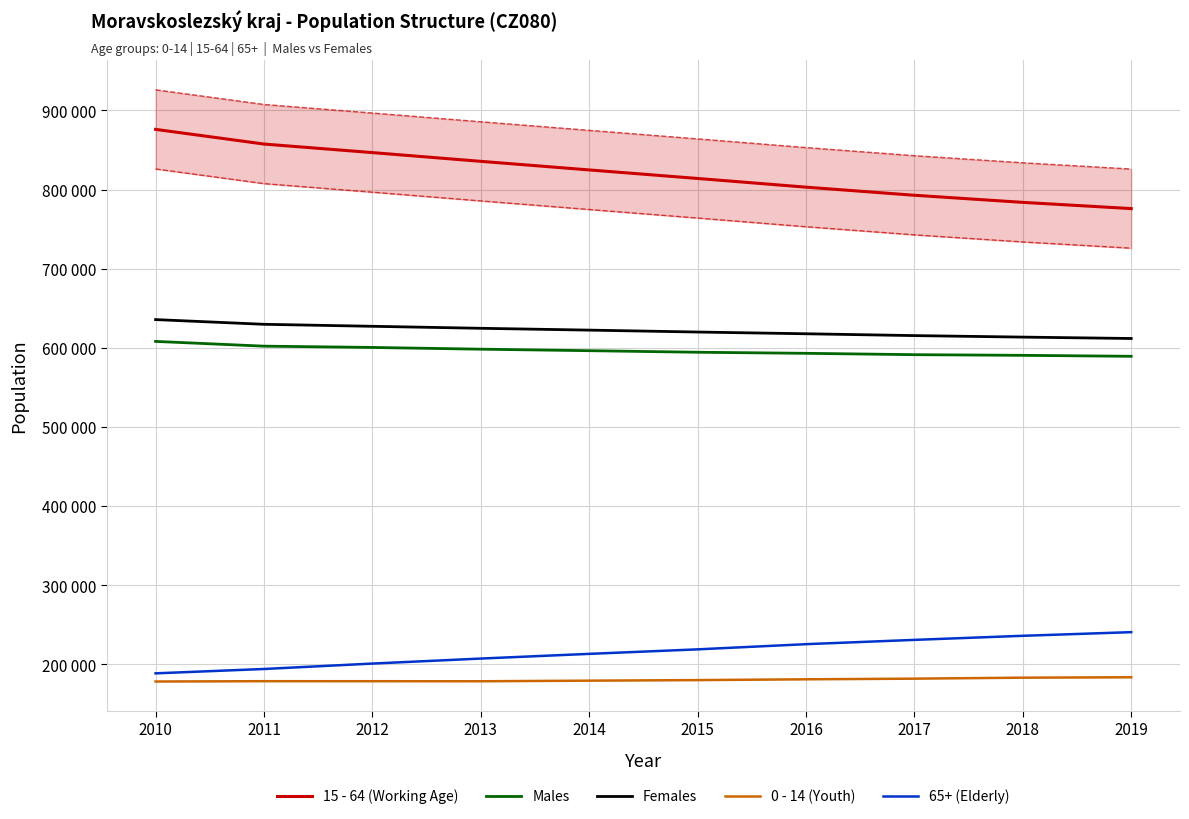

The 15 - 64 (Working Age) series shows 1476437 at 2014. True or false?

False